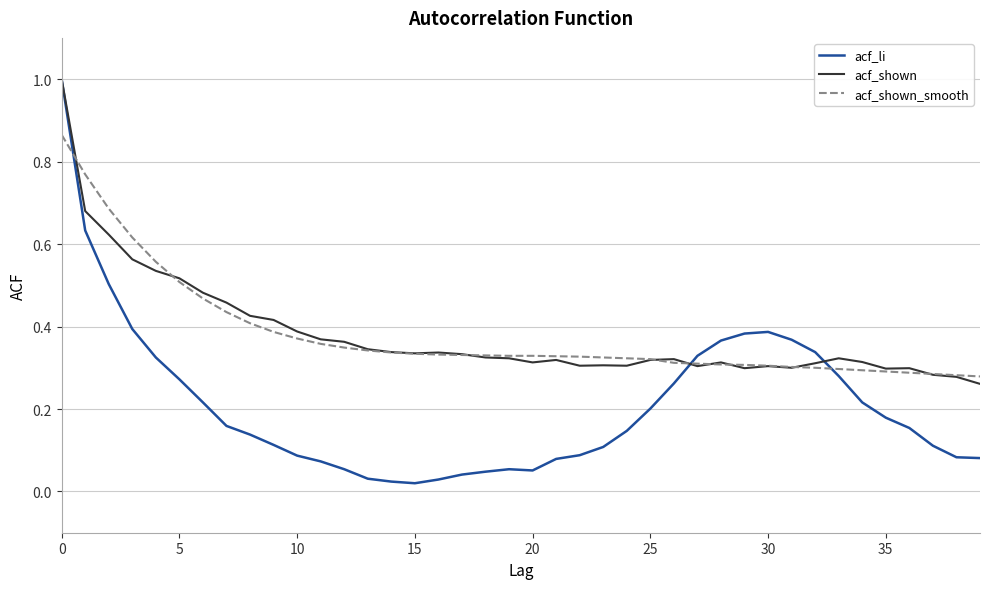

Does the chart display data point markers on the line(s)?

No